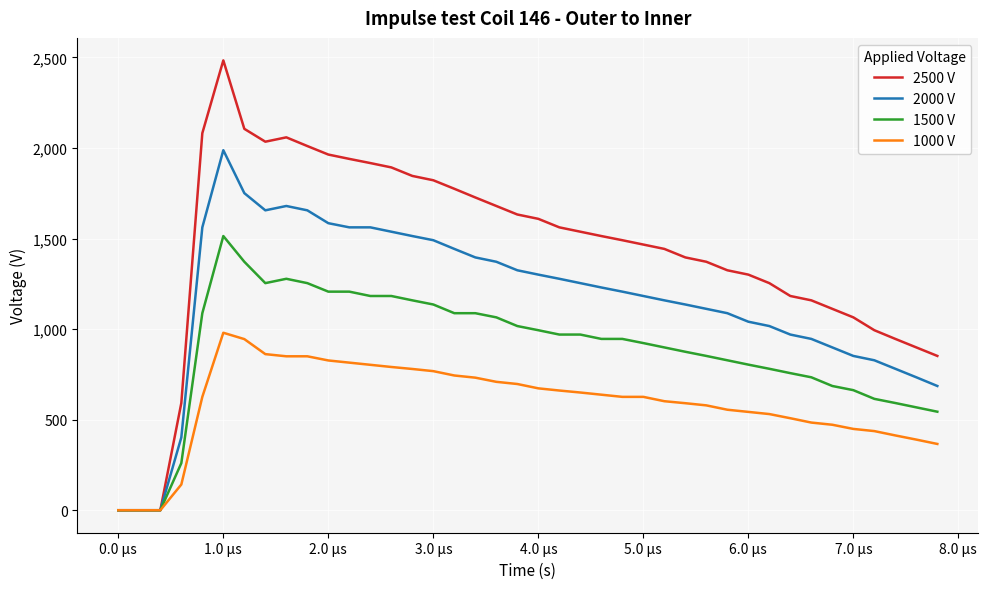

List the series in order of their overall mean, highest first.

2500 V, 2000 V, 1500 V, 1000 V